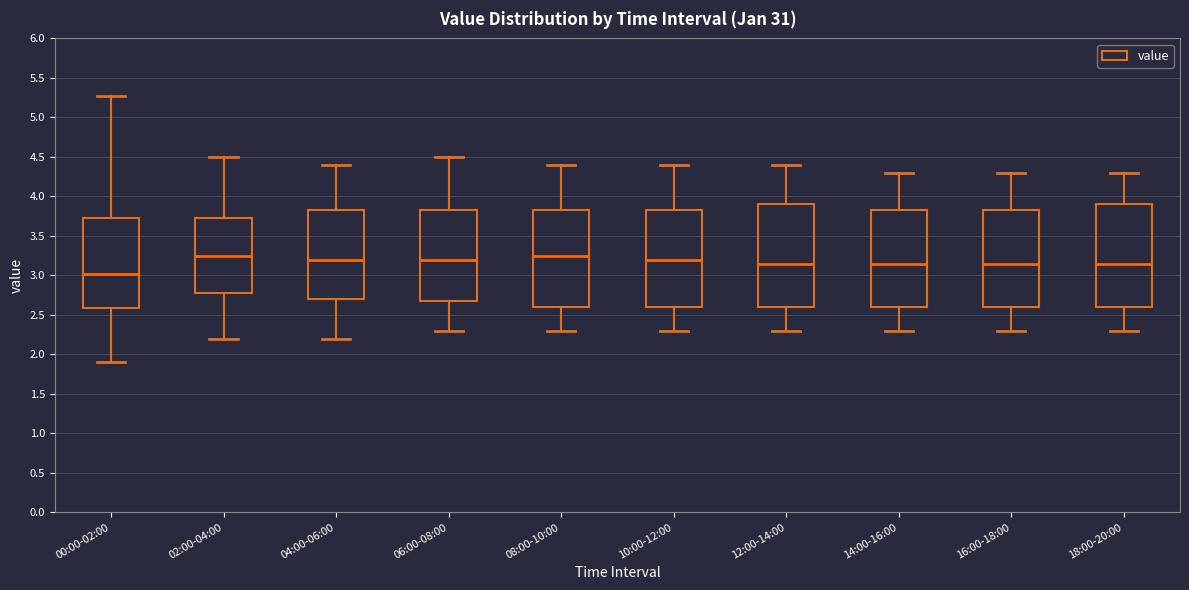

Reading left to right, transcribe this box plot: for each box, give where its median line is, the range the box spans, and where its two whiskers end, as read against the y-axis. The values are not printed on the chart, so give them approximately, as read against the axis.

00:00-02:00: median 3.00, box 2.60 to 3.75, whiskers 1.90 to 5.25
02:00-04:00: median 3.25, box 2.80 to 3.75, whiskers 2.20 to 4.50
04:00-06:00: median 3.20, box 2.70 to 3.85, whiskers 2.20 to 4.40
06:00-08:00: median 3.20, box 2.70 to 3.85, whiskers 2.30 to 4.50
08:00-10:00: median 3.25, box 2.60 to 3.85, whiskers 2.30 to 4.40
10:00-12:00: median 3.20, box 2.60 to 3.85, whiskers 2.30 to 4.40
12:00-14:00: median 3.15, box 2.60 to 3.90, whiskers 2.30 to 4.40
14:00-16:00: median 3.15, box 2.60 to 3.85, whiskers 2.30 to 4.30
16:00-18:00: median 3.15, box 2.60 to 3.85, whiskers 2.30 to 4.30
18:00-20:00: median 3.15, box 2.60 to 3.90, whiskers 2.30 to 4.30